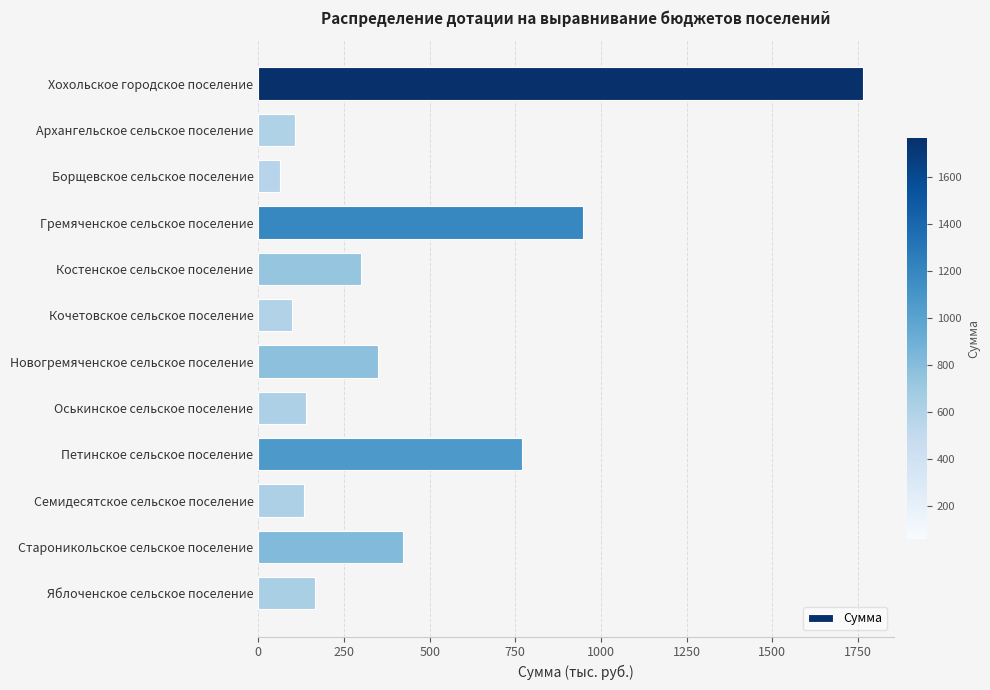

What is the change in value from Новогремяченское сельское поселение to Яблоченское сельское поселение?

-185